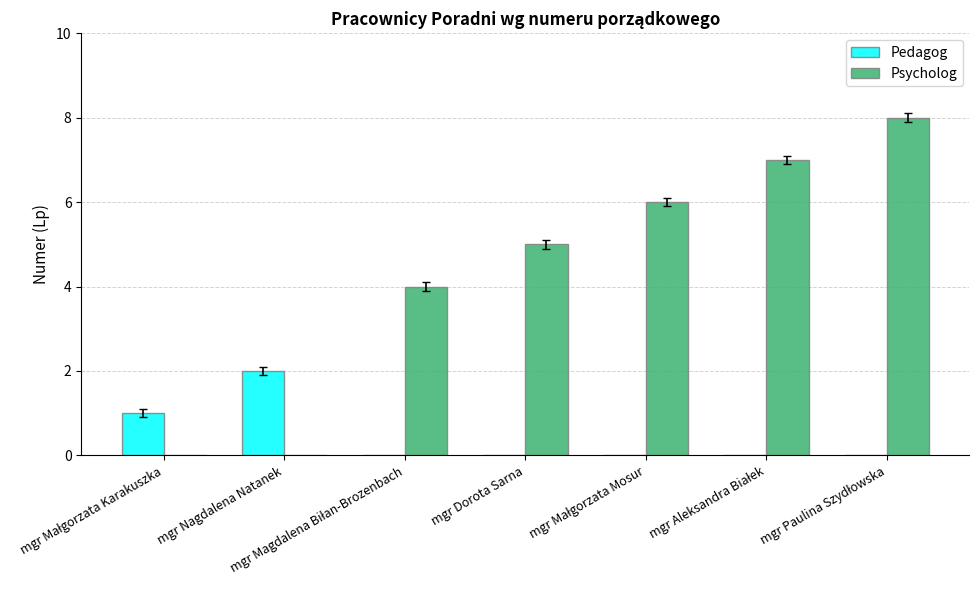

What is the sum of all Psycholog values?

30